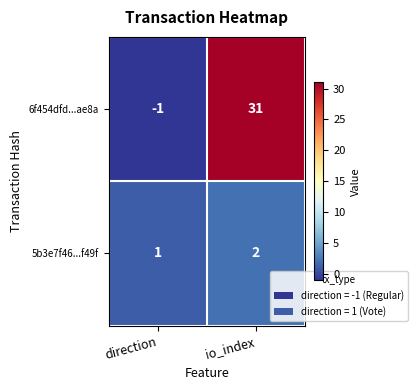

Reading left to right, list all the values displayed in this chart.

6f454dfd...ae8a: direction=-1	io_index=31
5b3e7f46...f49f: direction=1	io_index=2